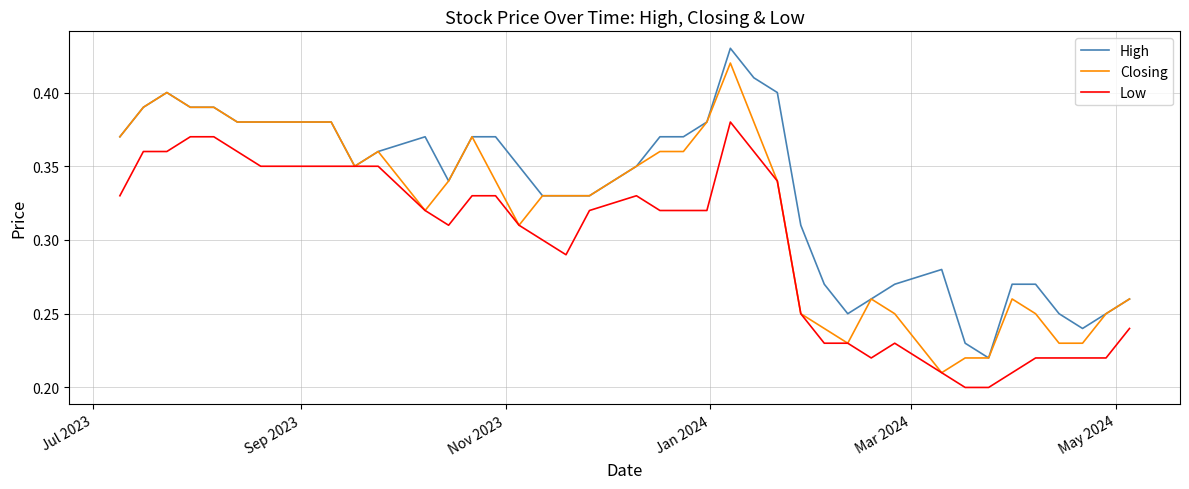

Rank the series by their average value, from highest to lowest.

High, Closing, Low